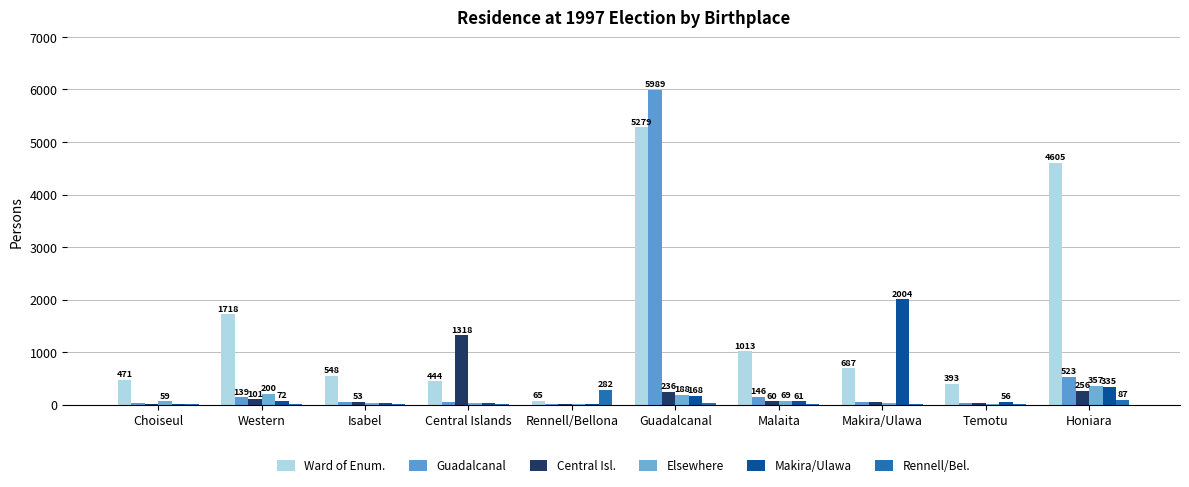

Is it true that Rennell/Bel. equals 22 at Guadalcanal?

True